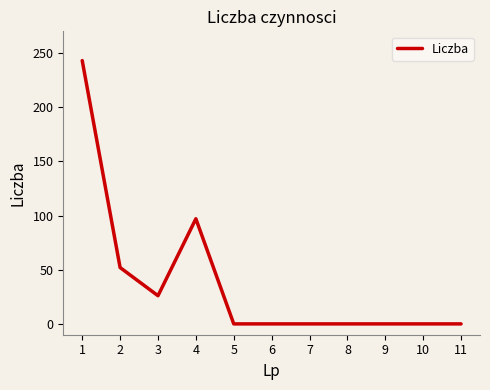

What is the maximum value shown in the chart?

243